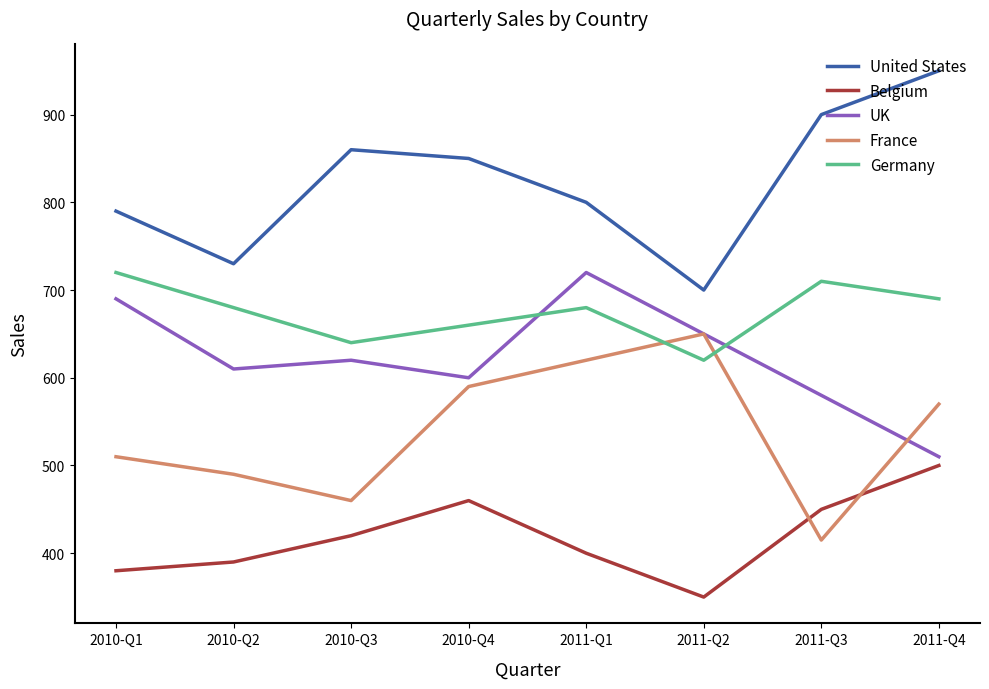

What is the minimum value shown in the chart?

350